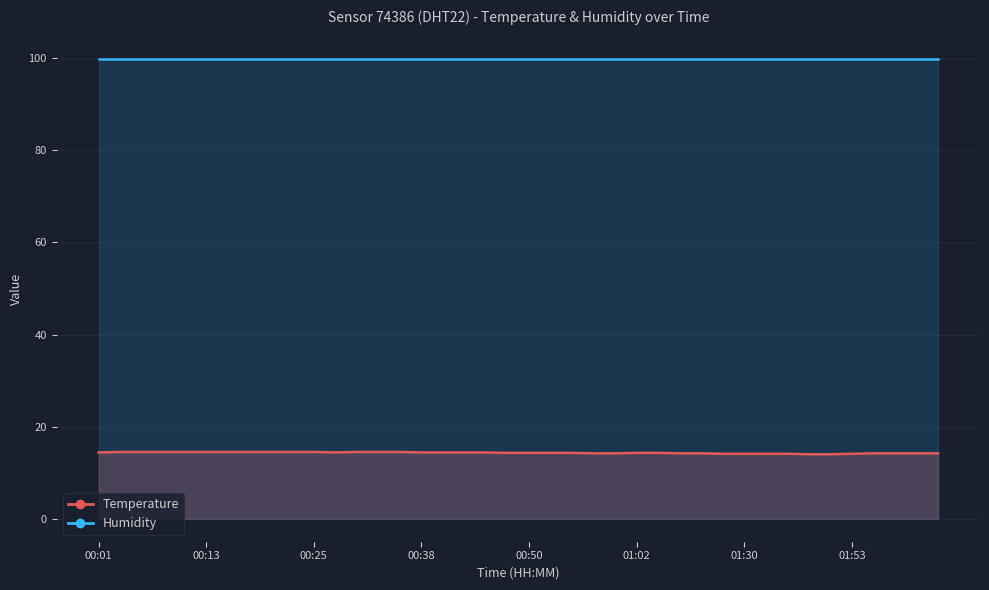

List the labels in order of value, smallest first.

01:38, 01:46, 01:17, 01:30, 01:33, 01:35, 01:53, 00:57, 01:00, 01:07, 01:10, 02:00, 02:04, 02:06, 02:08, 00:47, 00:50, 00:53, 00:55, 01:02, 01:05, 00:01, 00:28, 00:38, 00:40, 00:43, 00:45, 00:04, 00:06, 00:08, 00:11, 00:13, 00:16, 00:18, 00:21, 00:23, 00:25, 00:30, 00:33, 00:35